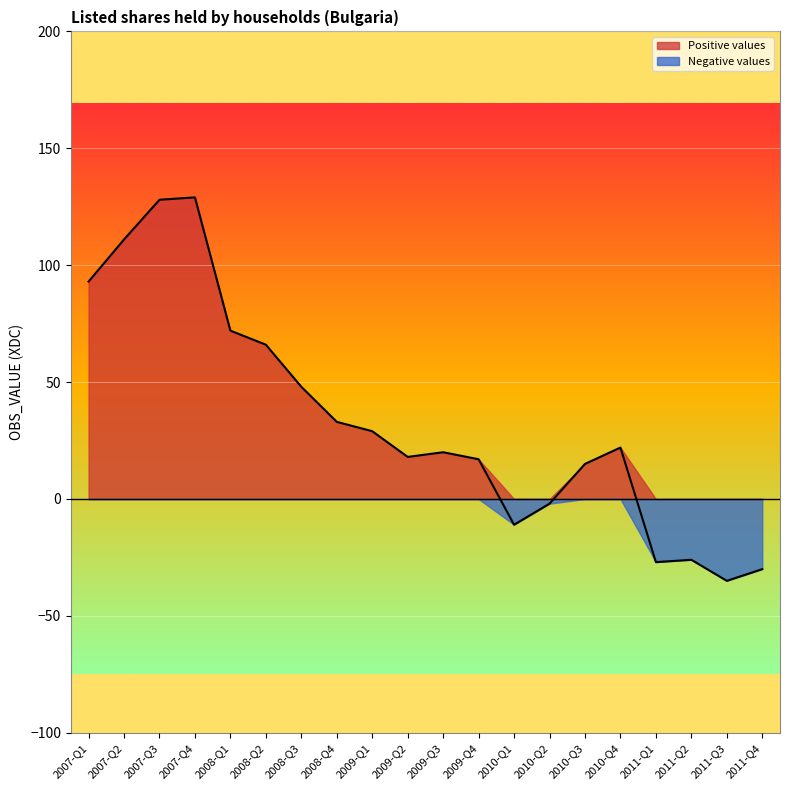

Does the chart display data point markers on the line(s)?

No